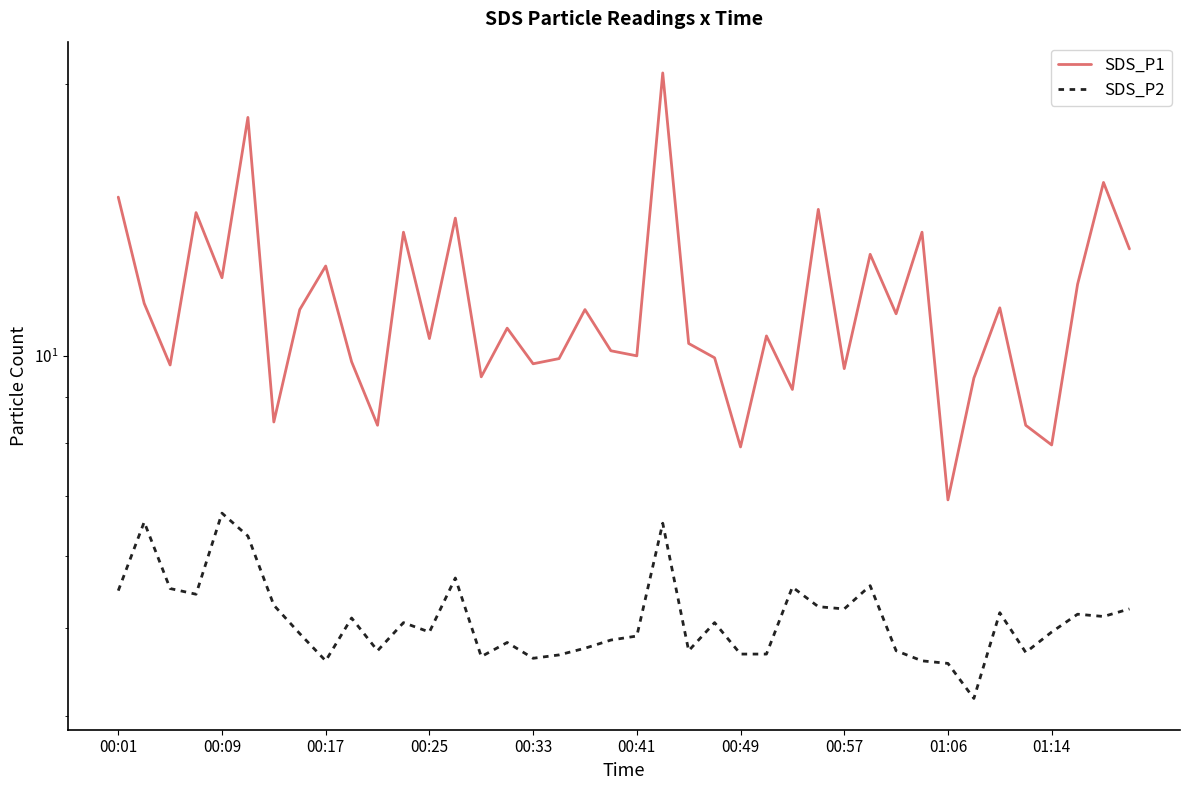

True or false: SDS_P2 and SDS_P1 cross at least once.

False